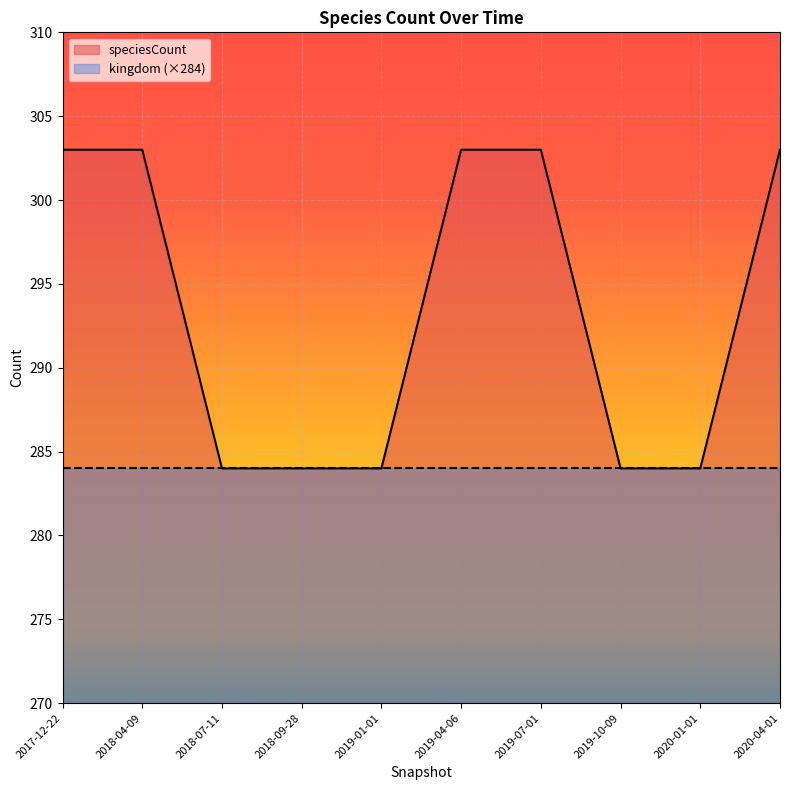

What is the maximum value shown in the chart?

303